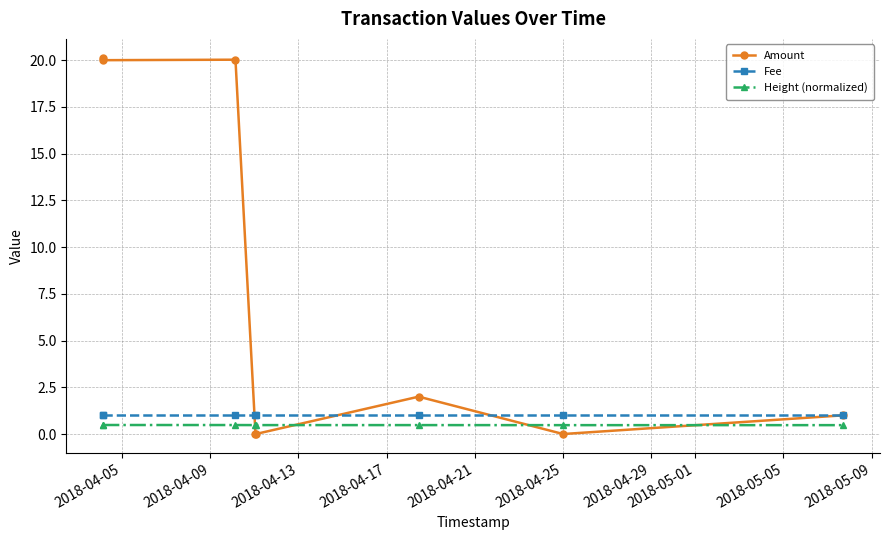

Which series has the largest total across all categories?

Amount